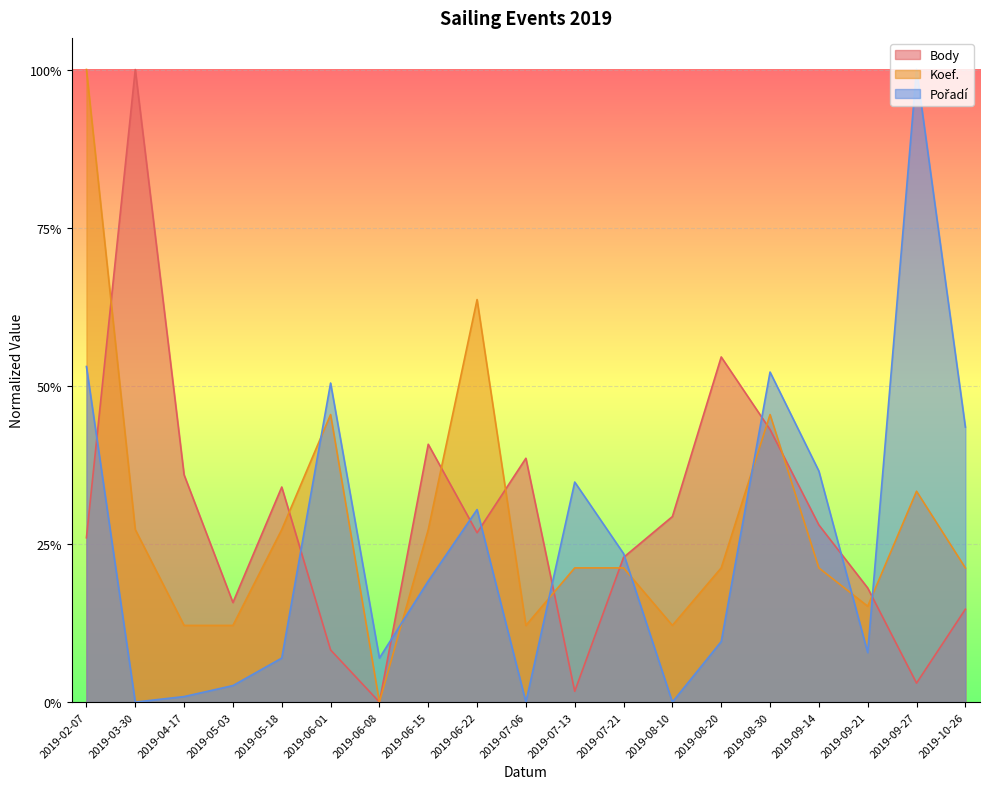

Rank the categories by Body value from lowest to highest.

2019-06-08, 2019-07-13, 2019-09-27, 2019-06-01, 2019-10-26, 2019-05-03, 2019-09-21, 2019-07-21, 2019-02-07, 2019-06-22, 2019-09-14, 2019-08-10, 2019-05-18, 2019-04-17, 2019-07-06, 2019-06-15, 2019-08-30, 2019-08-20, 2019-03-30